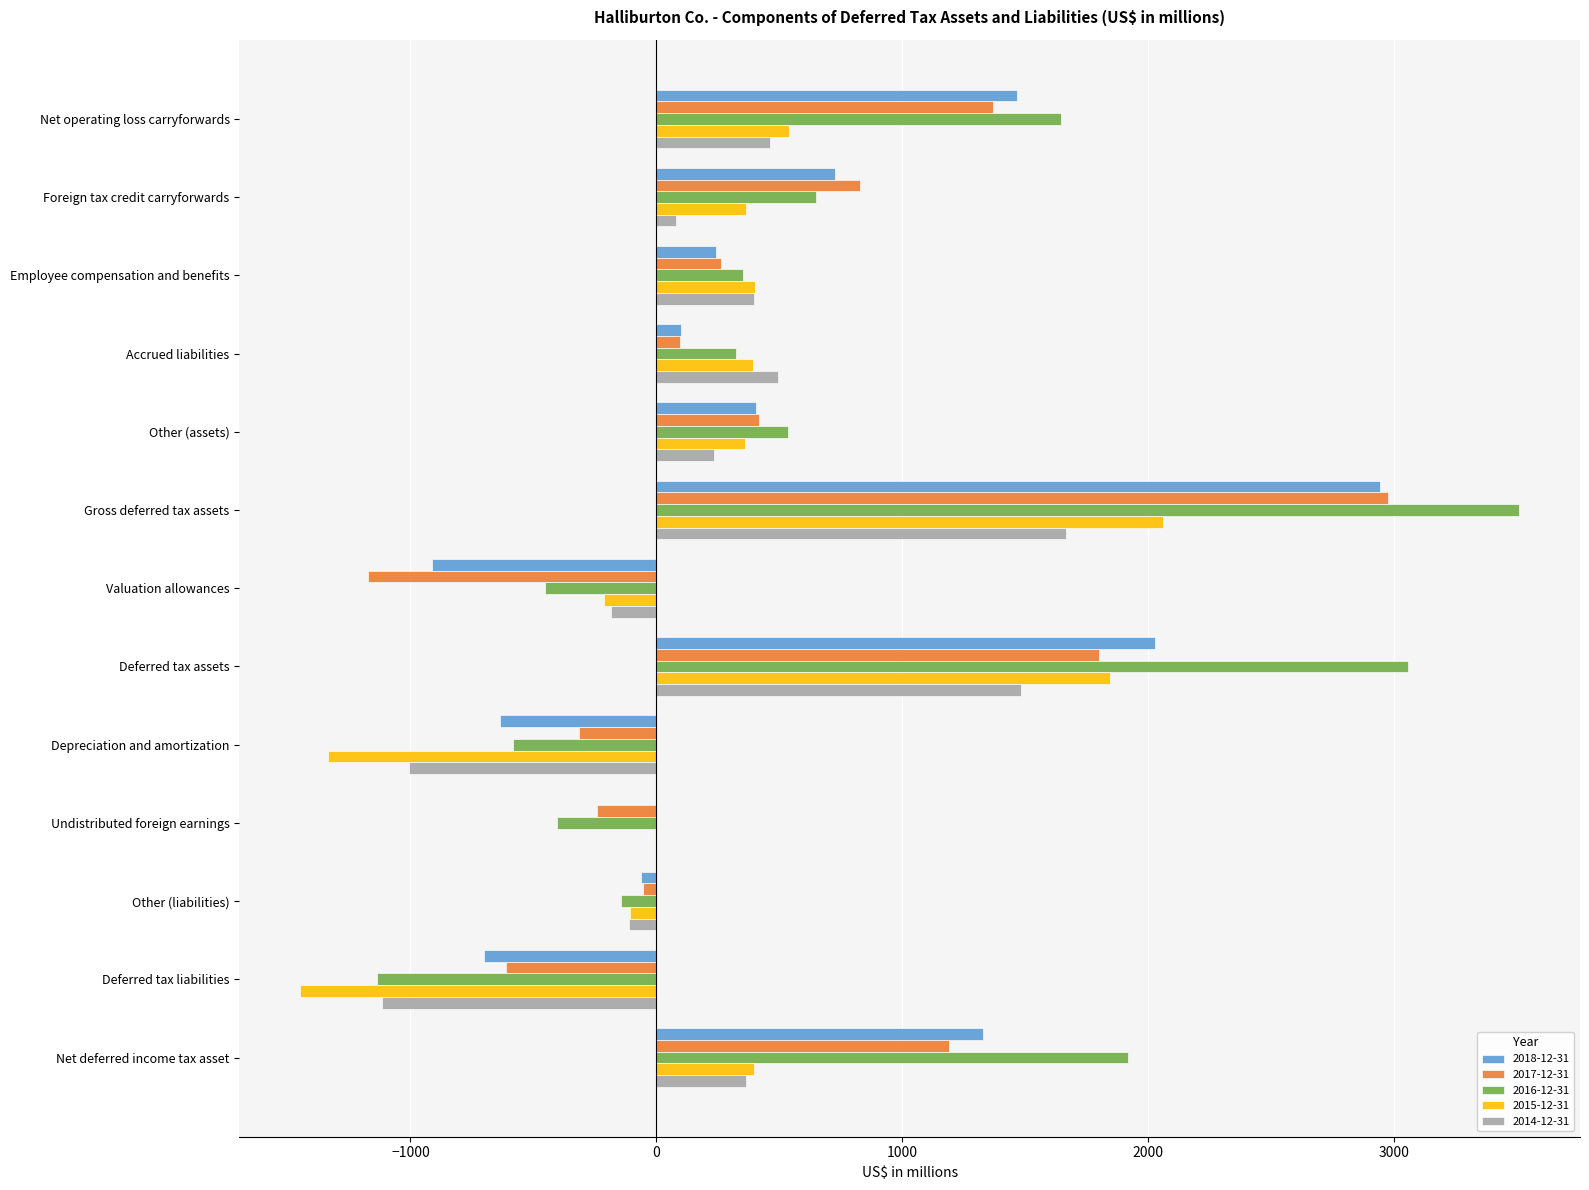

At which category does the chart reach its peak across all series?

Gross deferred tax assets